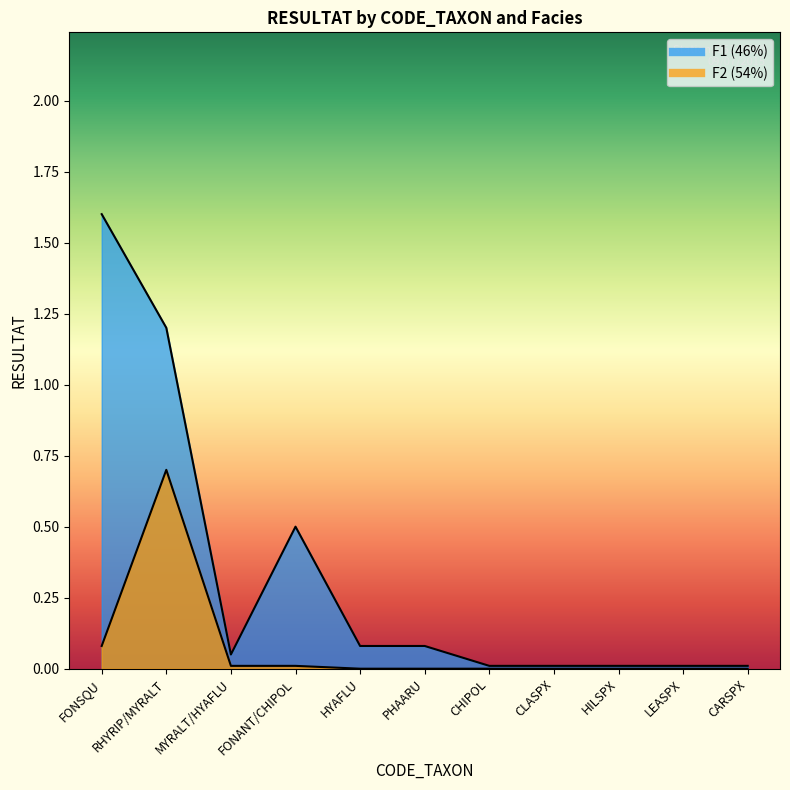

How many interior local peaks does the RESULTAT_F1 series have?

1